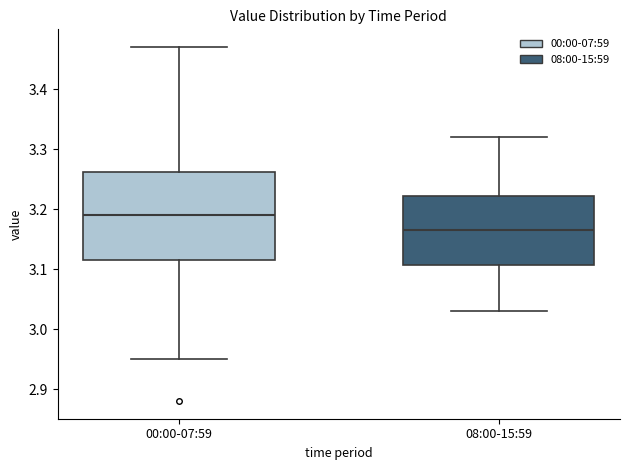

Comparing the boxes themselves (not the whiskers), which one is the tallest?

00:00-07:59